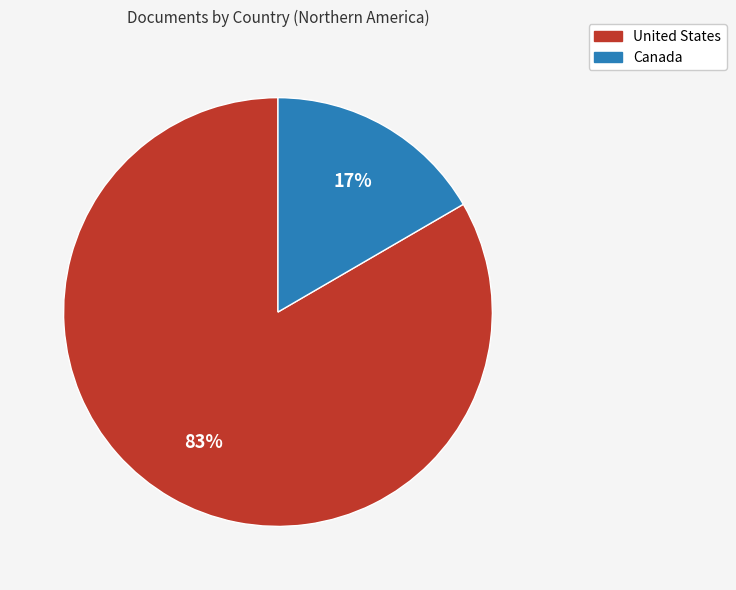

Which slice is the largest?

United States